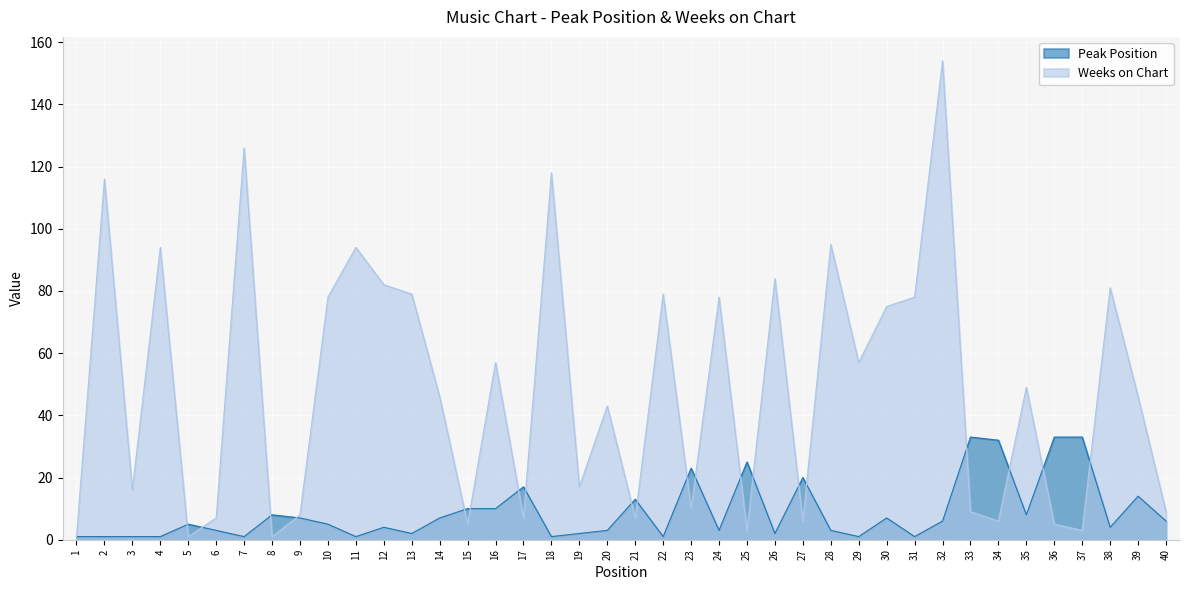

Between which two adjacent categories do Weeks on Chart and Peak Position first intersect?

4 and 5